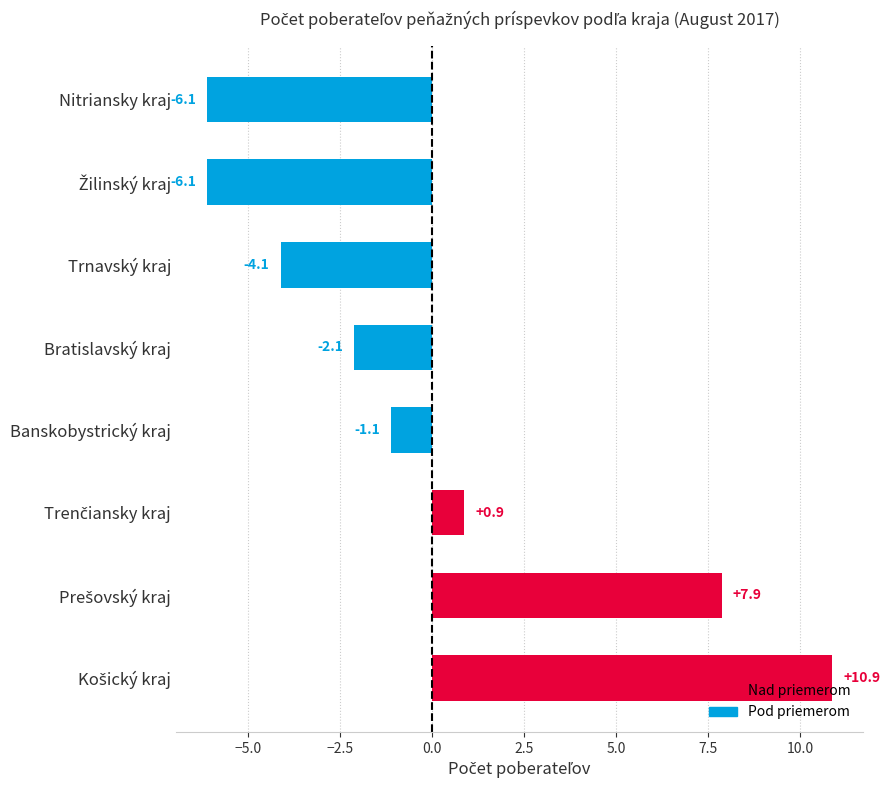

What is the maximum value shown in the chart?

10.9